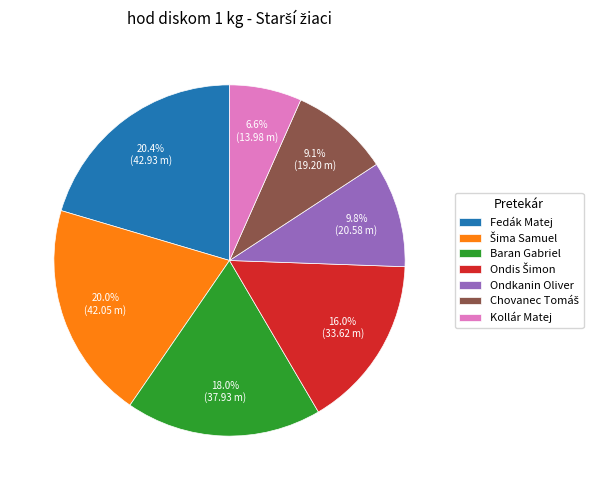

What is the smallest slice in the pie chart?

Kollár Matej